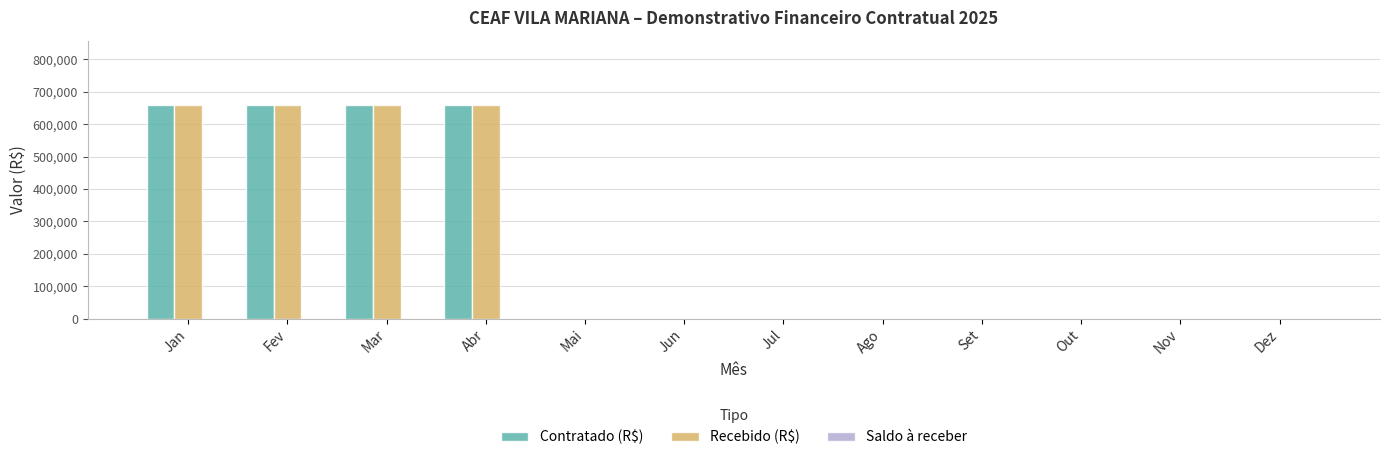

What is the total value across all series at Fev?

1319454